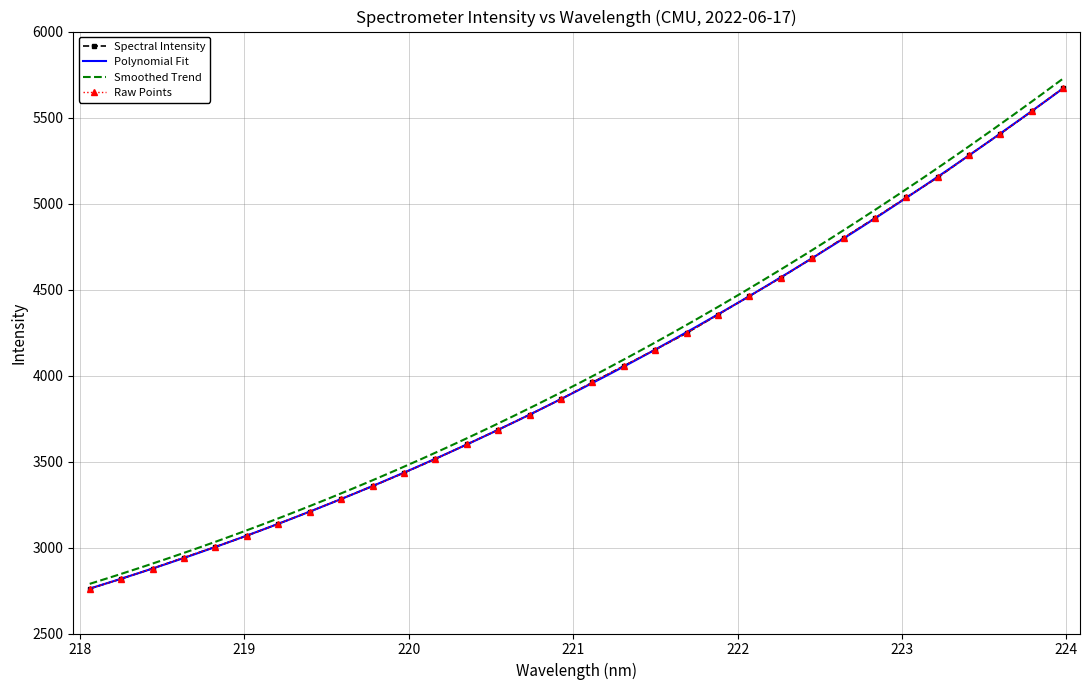

Reading left to right, list all the values displayed in this chart.

218.0596=2760.6	218.2508=2817.8	218.442=2877.9	218.6332=2941.4	218.8244=3003.7	219.0156=3068.6	219.2067=3137.8	219.3979=3208.6	219.589=3282.4	219.7801=3356.8	219.9712=3434.3	220.1623=3515.1	220.3533=3599.4	220.5444=3684.8	220.7354=3772.4	220.9264=3863.0	221.1174=3960.4	221.3083=4056.2	221.4993=4150.5	221.6902=4246.7	221.8812=4354.5	222.0721=4461.4	222.263=4569.6	222.4538=4682.5	222.6447=4800.1	222.8355=4915.8	223.0264=5035.2	223.2172=5151.5	223.408=5281.2	223.5987=5406.0	223.7895=5536.8	223.9802=5671.6